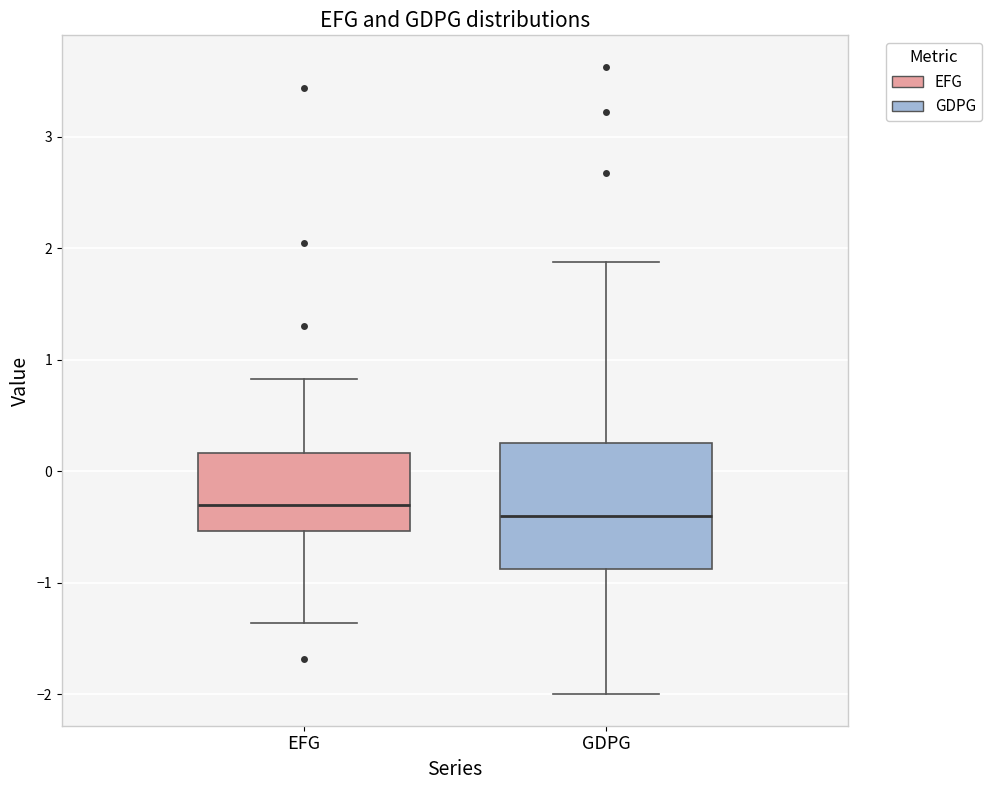

Reading left to right, transcribe this box plot: for each box, give where its median line is, the range the box spans, and where its two whiskers end, as read against the y-axis. The values are not printed on the chart, so give them approximately, as read against the axis.

EFG: median -0.3, box -0.5 to 0.2, whiskers -1.4 to 0.8
GDPG: median -0.4, box -0.9 to 0.3, whiskers -2.0 to 1.9